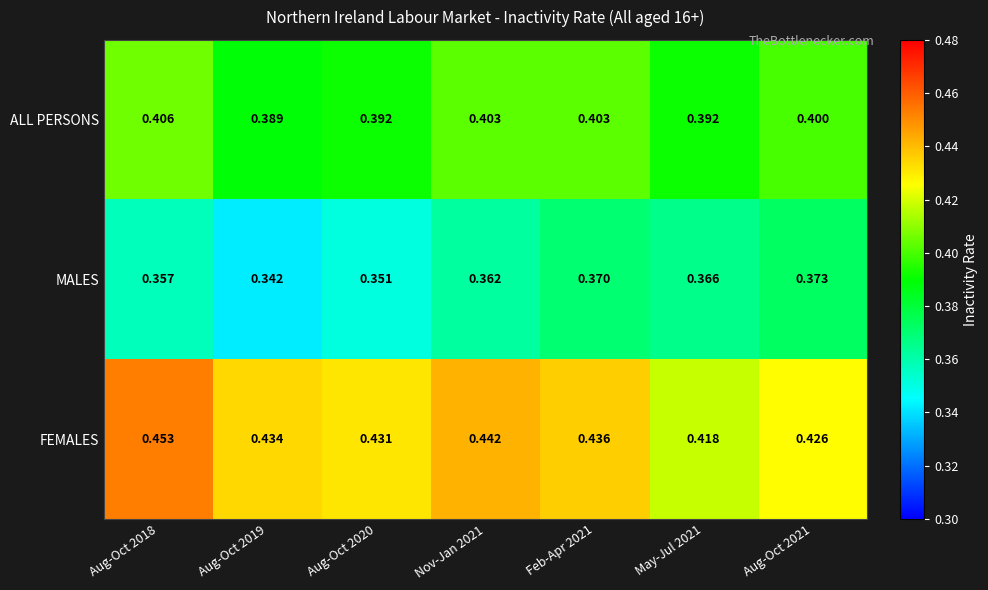

What is the total value across all series at Aug-Oct 2019?

1.2